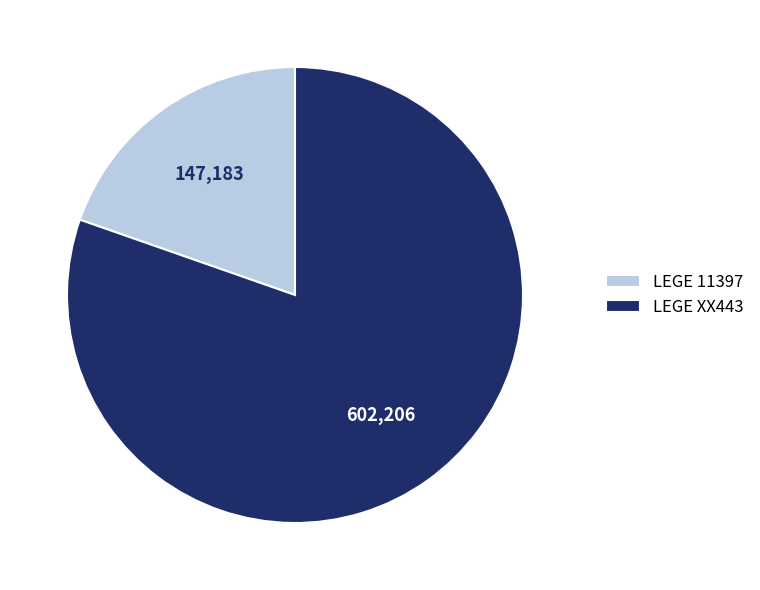

Which has a higher value, LEGE XX443 or LEGE 11397?

LEGE XX443